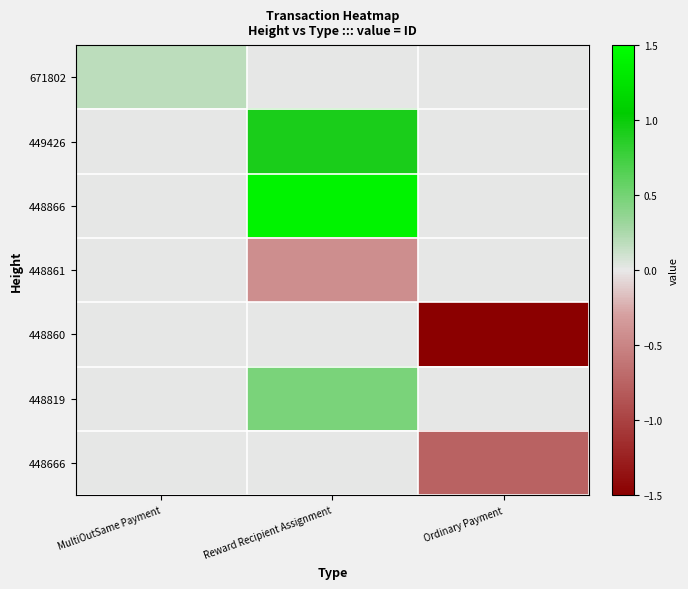

Which series has the largest total across all categories?

448866